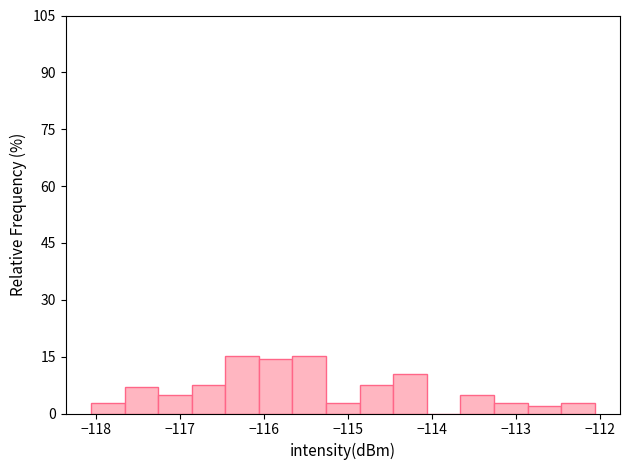

Reading left to right, transcribe this chart: for each bar, give the range it covers on the x-axis and its height. Neither the bar edges nor the heights are printed on the chart, so give them approximately, as read against the axes.

-118.1 to -117.7: 2
-117.7 to -117.3: 6
-117.3 to -116.9: 4
-116.9 to -116.5: 8
-116.5 to -116.1: 16
-116.1 to -115.7: 14
-115.7 to -115.3: 16
-115.3 to -114.9: 2
-114.9 to -114.5: 8
-114.5 to -114.1: 10
-114.1 to -113.7: 0
-113.7 to -113.3: 4
-113.3 to -112.9: 2
-112.9 to -112.5: 2
-112.5 to -112.1: 2